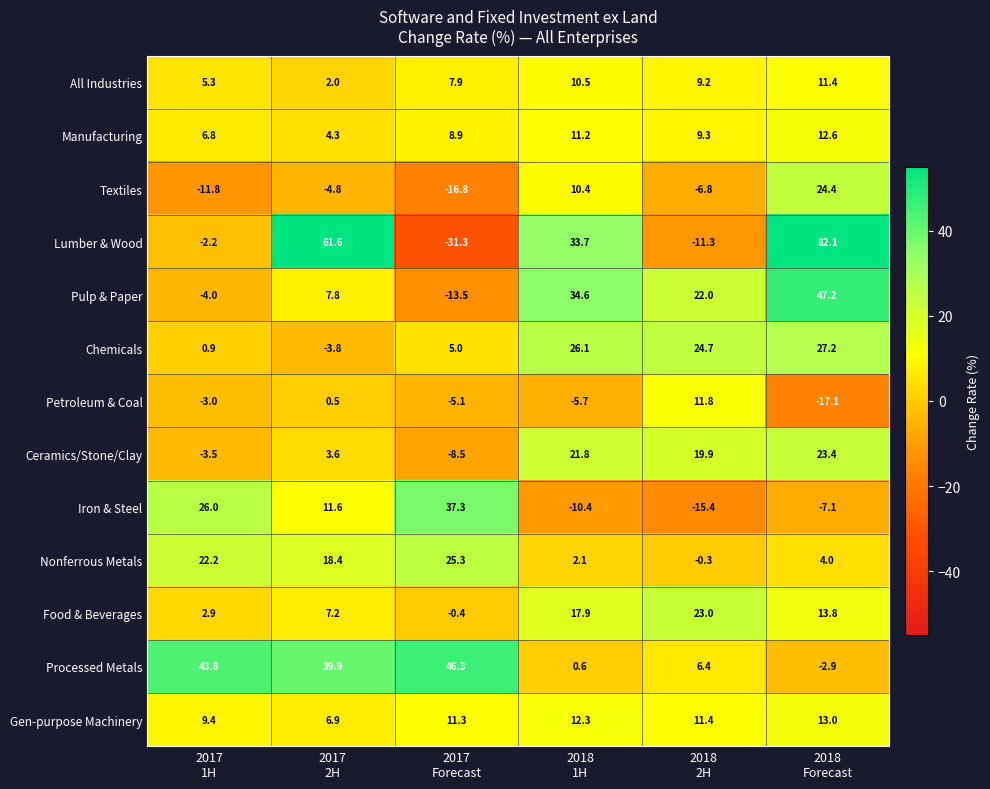

How many series are shown in this chart?

13